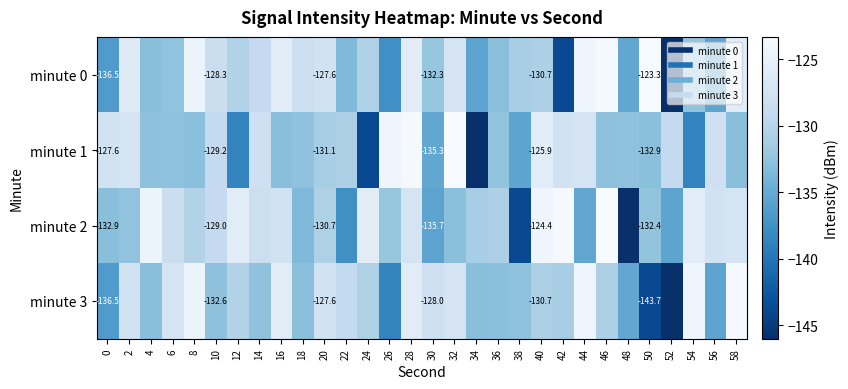

What is the greatest value displayed?

-123.3